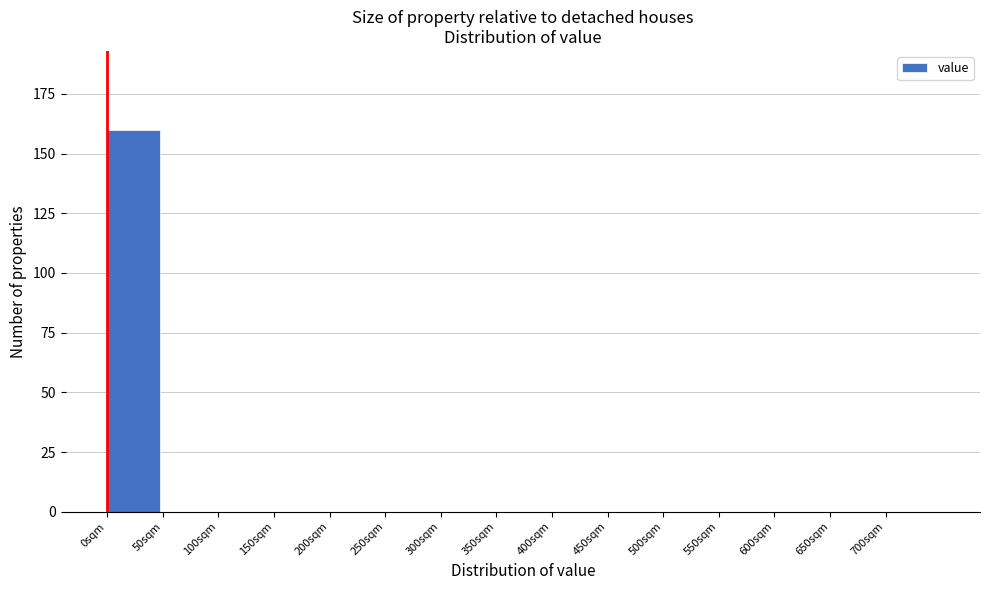

Reading left to right, transcribe this chart: for each bar, give the range it covers on the x-axis and its height. The values are not printed on the chart, so give them approximately, as read against the axis.

0 to 50: 160
50 to 100: 0
100 to 150: 0
150 to 200: 0
200 to 250: 0
250 to 300: 0
300 to 350: 0
350 to 400: 0
400 to 450: 0
450 to 500: 0
500 to 550: 0
550 to 600: 0
600 to 650: 0
650 to 700: 0
700 to 750: 0